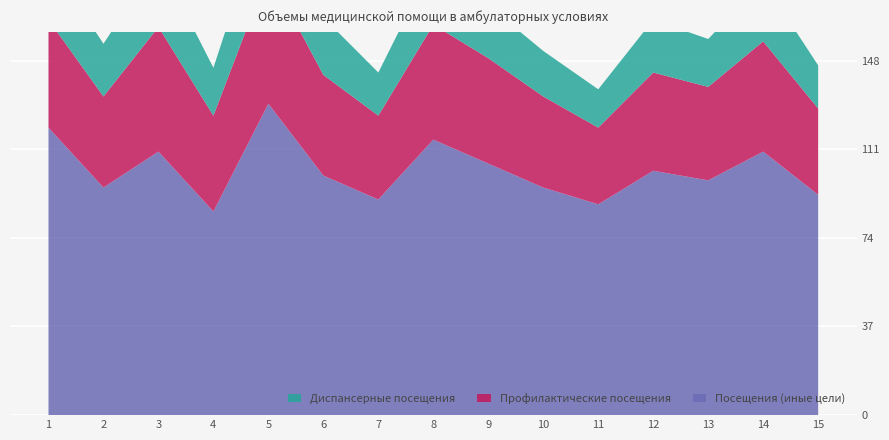

Reading left to right, what are all the values shown in this chart?

Посещения (иные цели): 120	95	110	85	130	100	90	115	105	95	88	102	98	110	92
Профилактические посещения: 45	38	52	40	55	42	35	48	44	38	32	41	39	46	36
Диспансерные посещения: 25	22	28	20	30	24	18	26	22	19	16	22	20	25	18